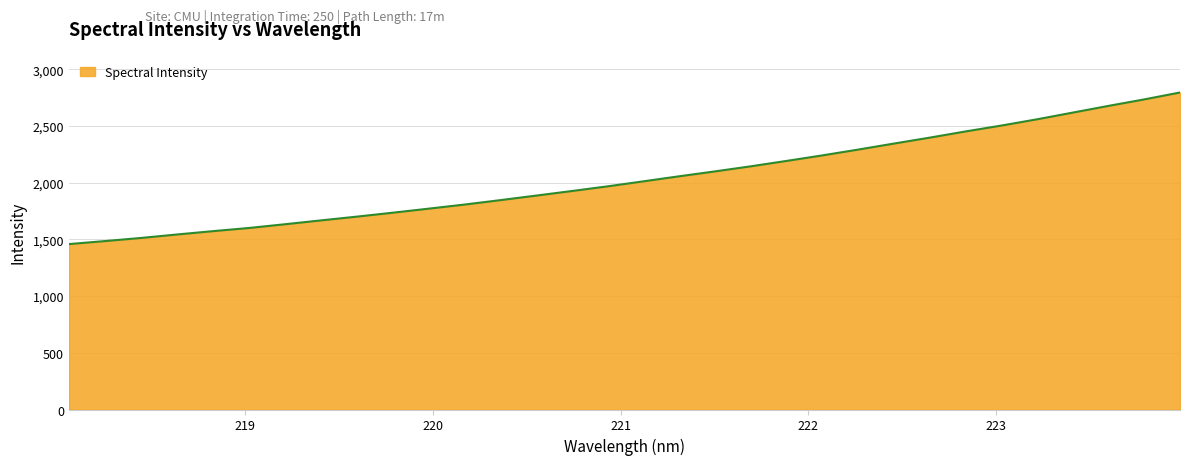

What is the smallest value displayed?

1458.3